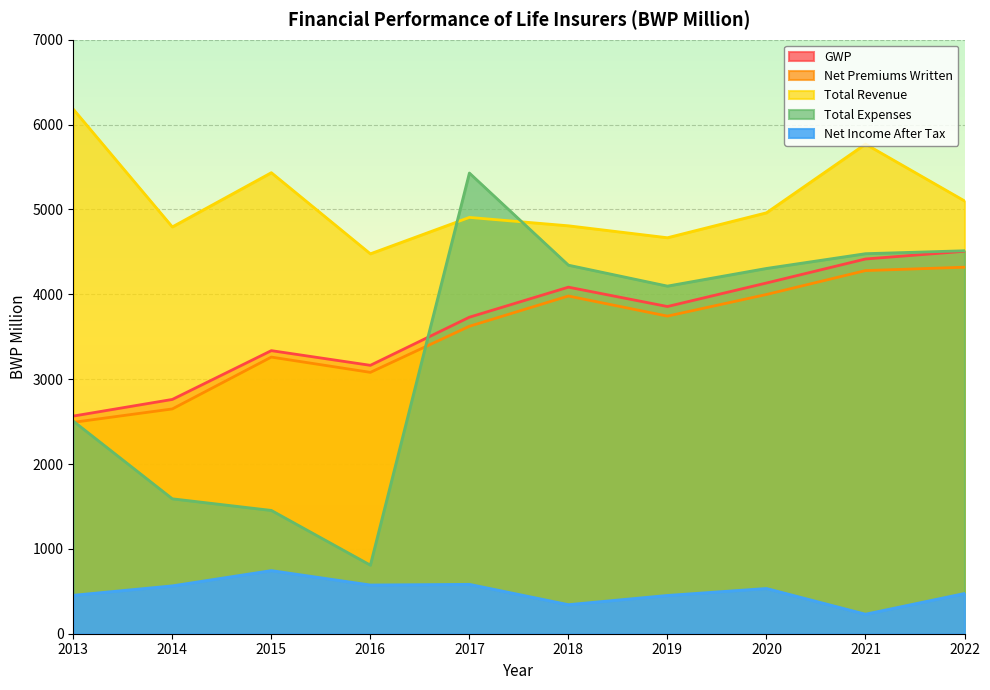

Read the GWP value at 2022.

4507.0